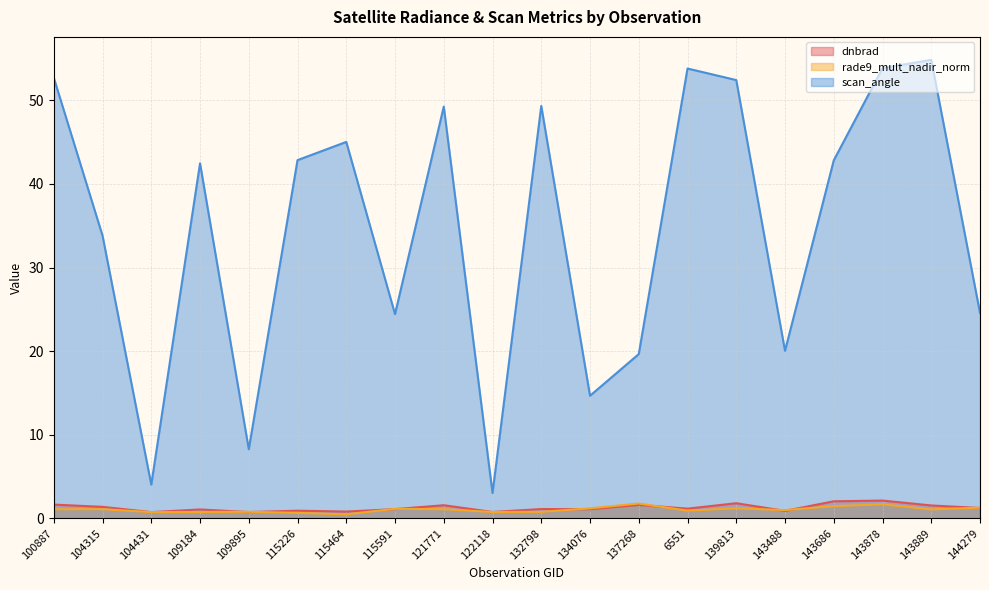

How many interior local valleys does the scan_angle series have?

6